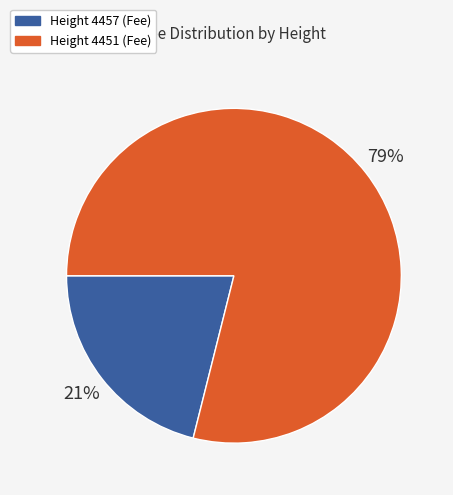

To the nearest percent, what is the difference between the largest and smallest slice percentages?

58%